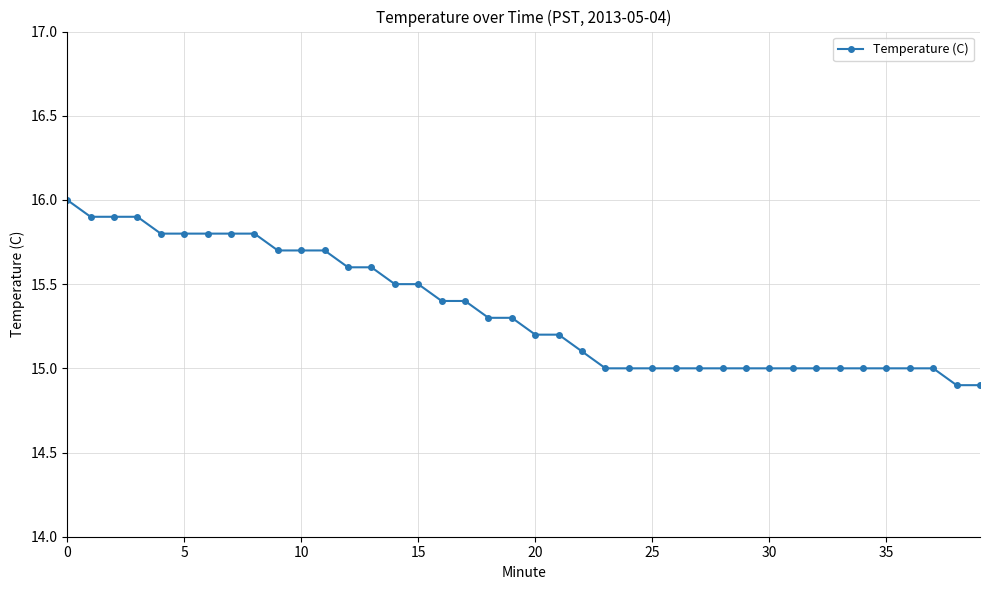

How many categories are shown in the chart?

40